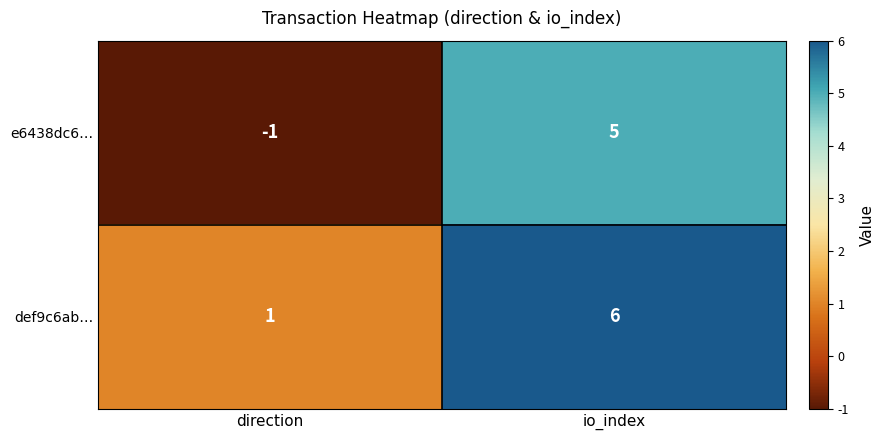

Which label corresponds to the largest value in the chart?

io_index